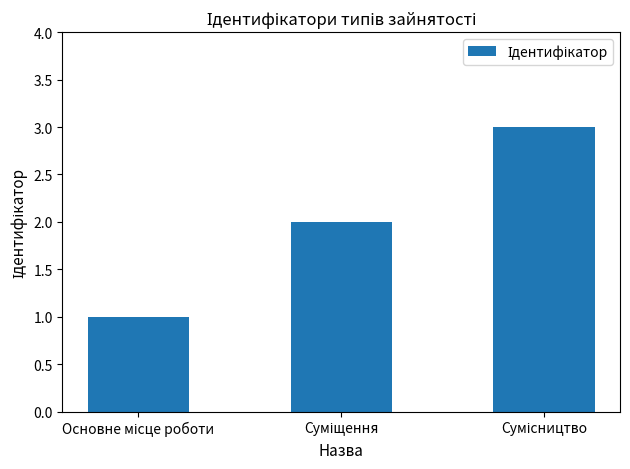

What is the smallest value displayed?

1